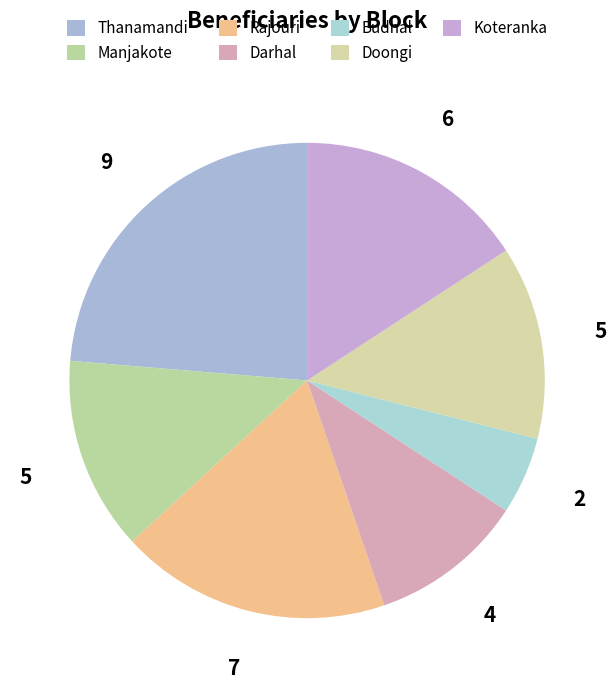

What is the ratio of the value at Doongi to the value at Rajouri?

0.7